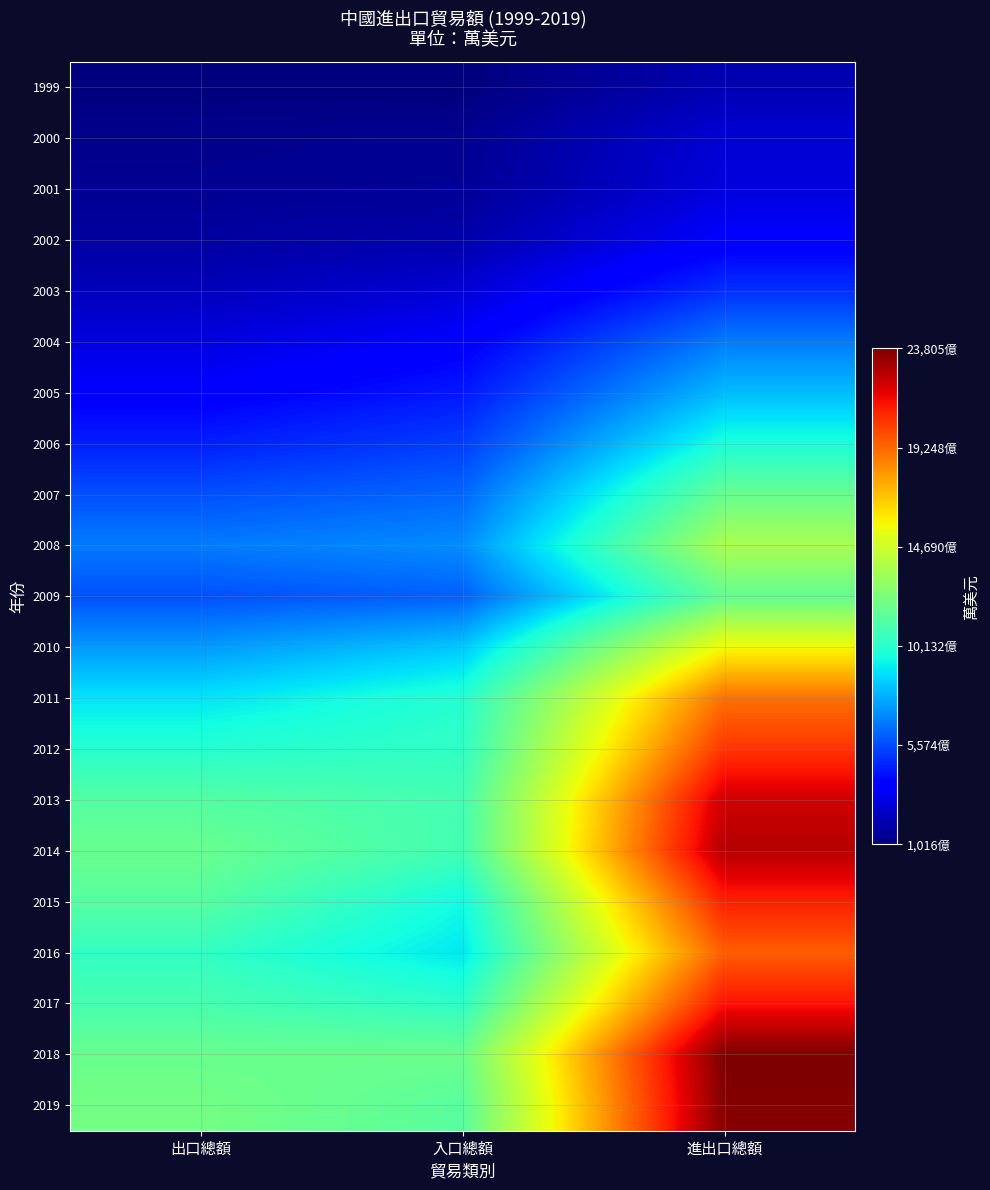

At how many categories does at least one series exceed 126718231?

1